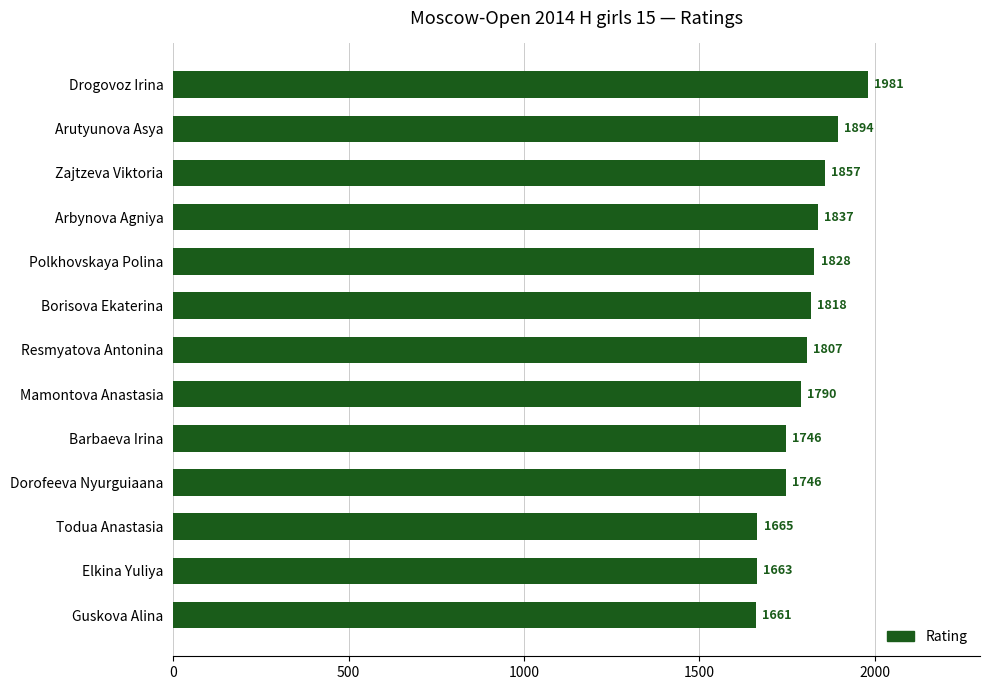

The value at Guskova Alina is 1661. True or false?

True